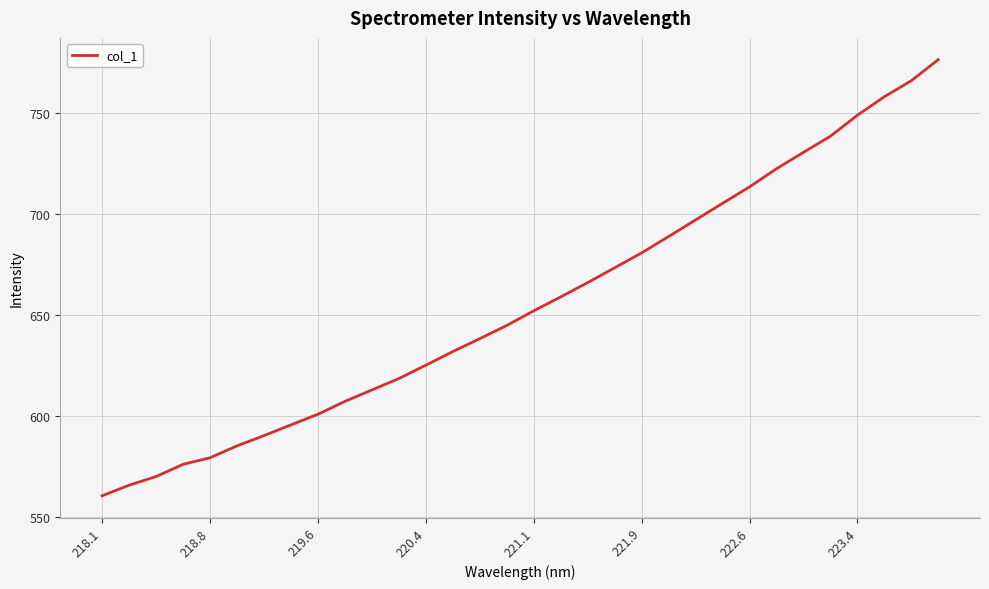

True or false: the data has more than 0 interior local peaks.

False